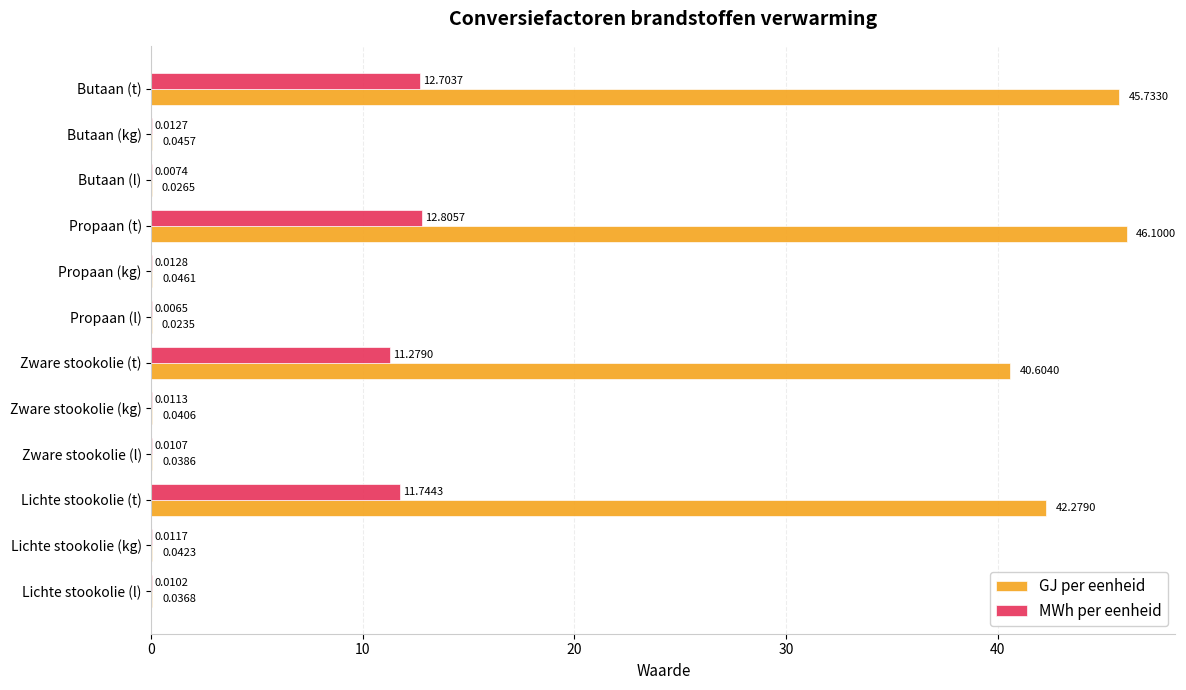

At which label does MWh per eenheid reach its peak?

Propaan (t)